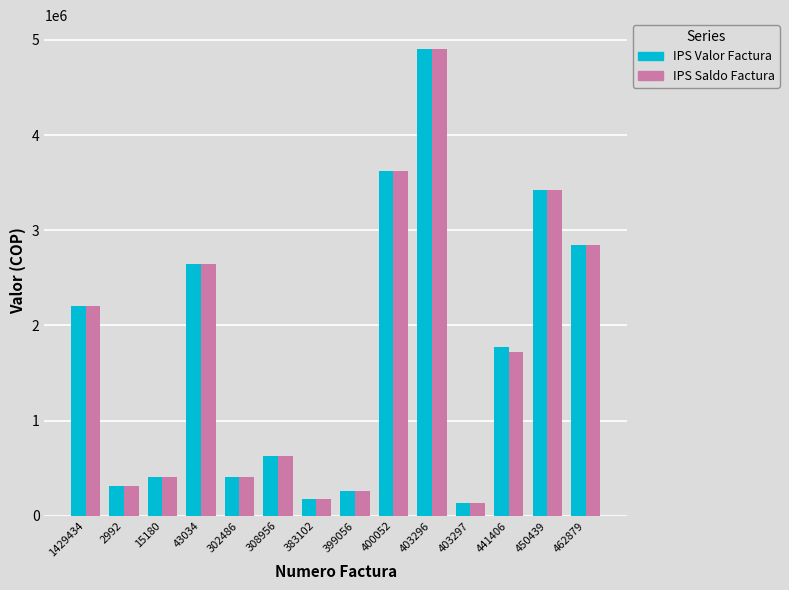

What is the smallest value displayed?

133849